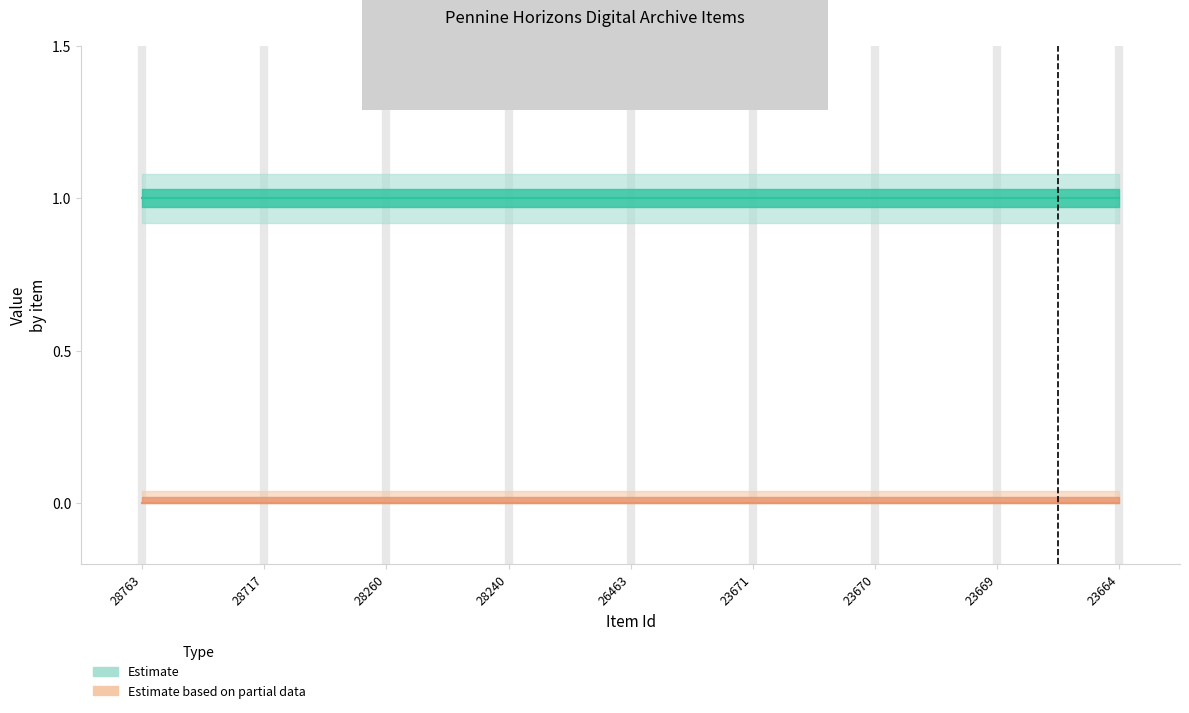

What is the maximum value shown in the chart?

1